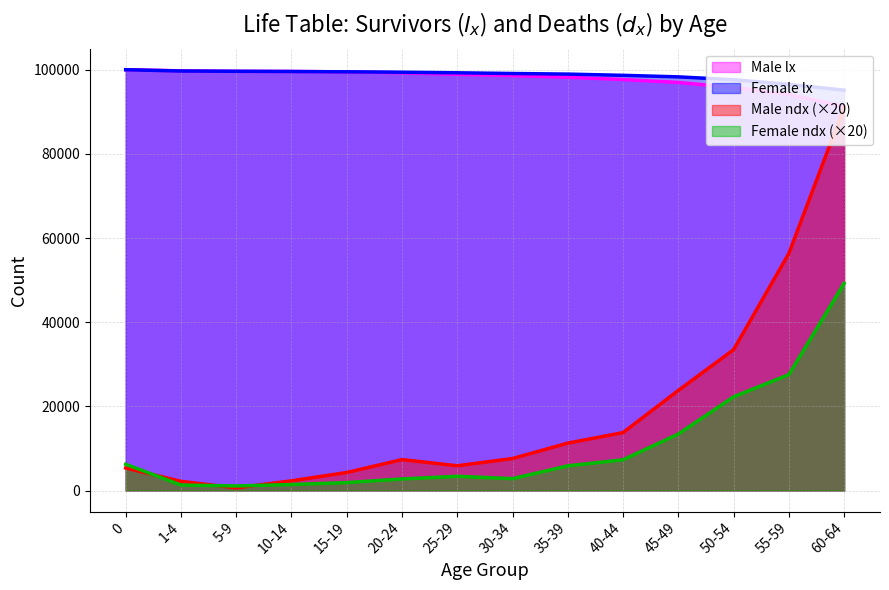

Is the value of Female lx at 35-39 greater than the value of Female ndx (×20) at 10-14?

Yes